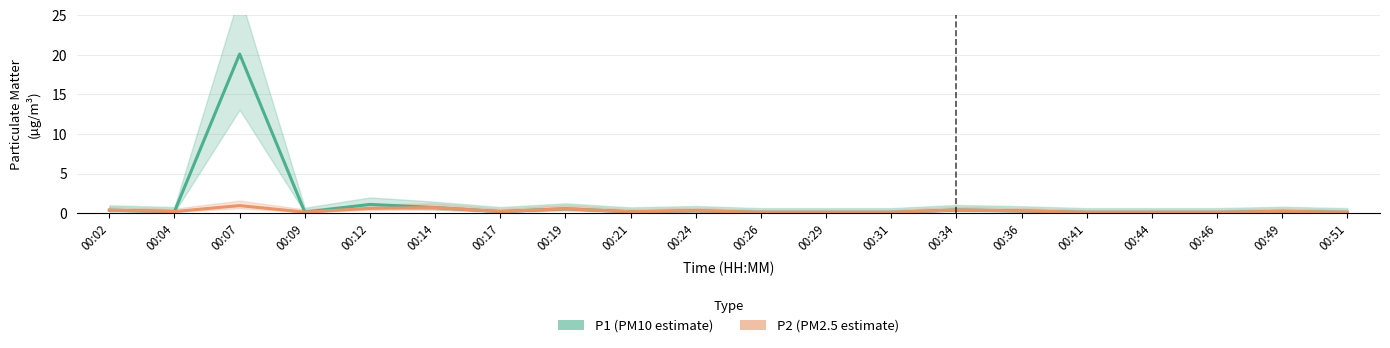

Is it true that P2 (PM2.5 estimate) equals 0.5 at 00:24?

False